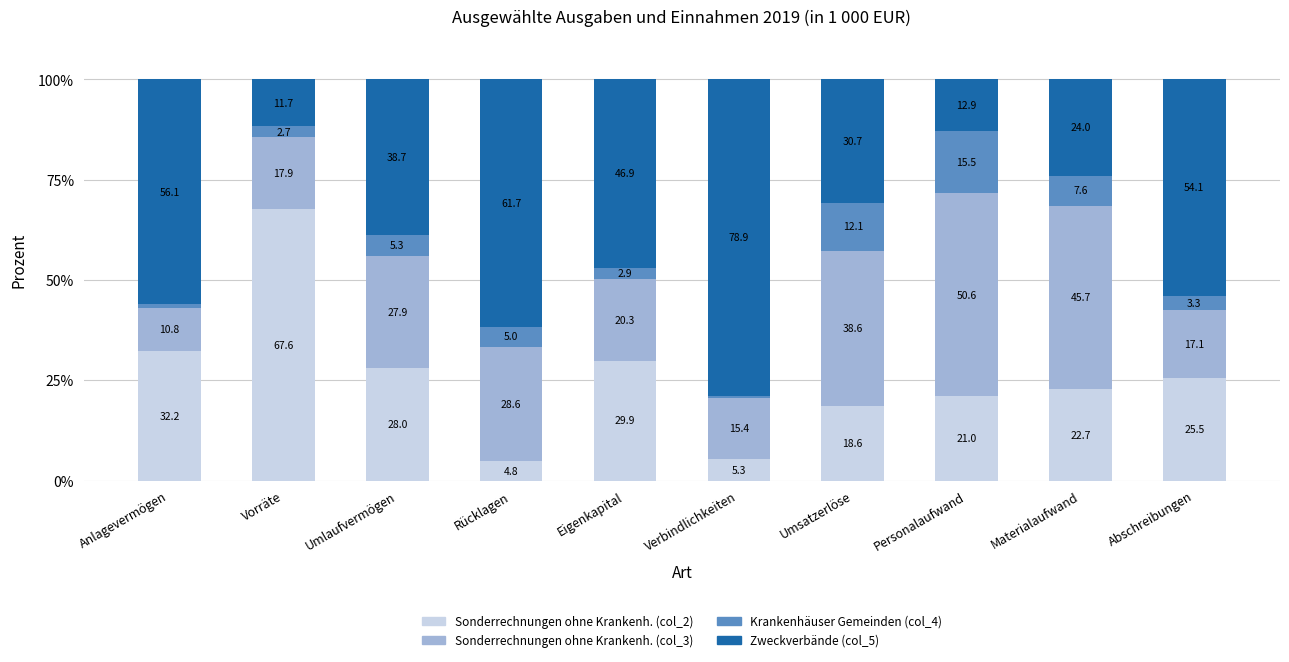

At which label is Sonderrechnungen ohne Krankenh. (col_2) closest to 36?

Anlagevermögen